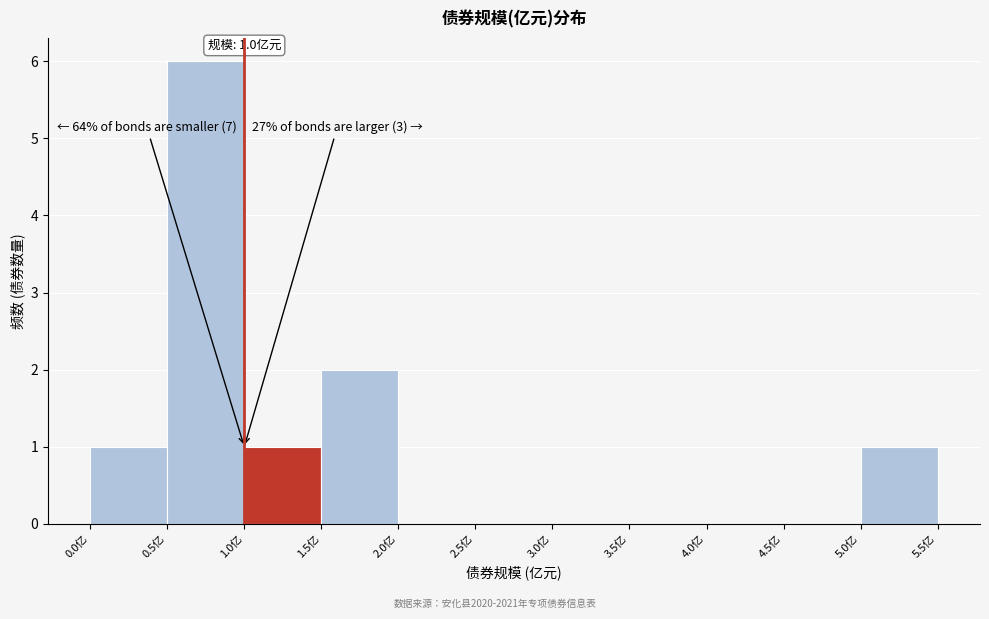

Which range on the x-axis has the tallest bar?

0.5 to 1.0